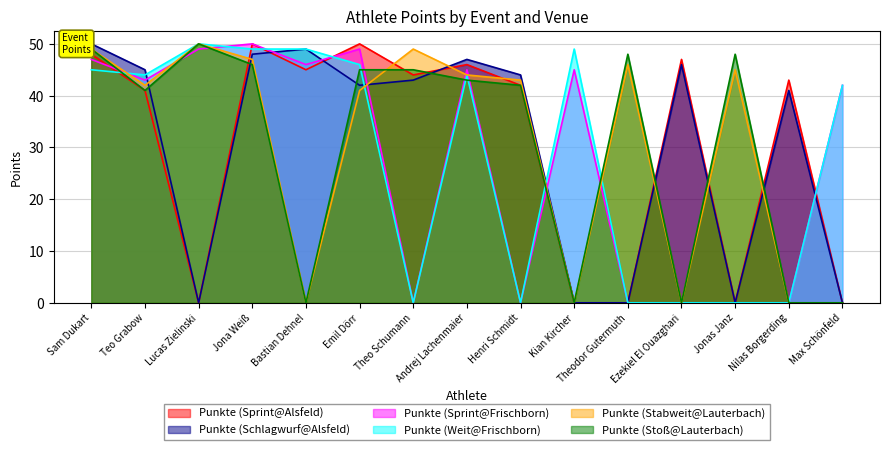

Does the chart have visible grid lines?

Yes